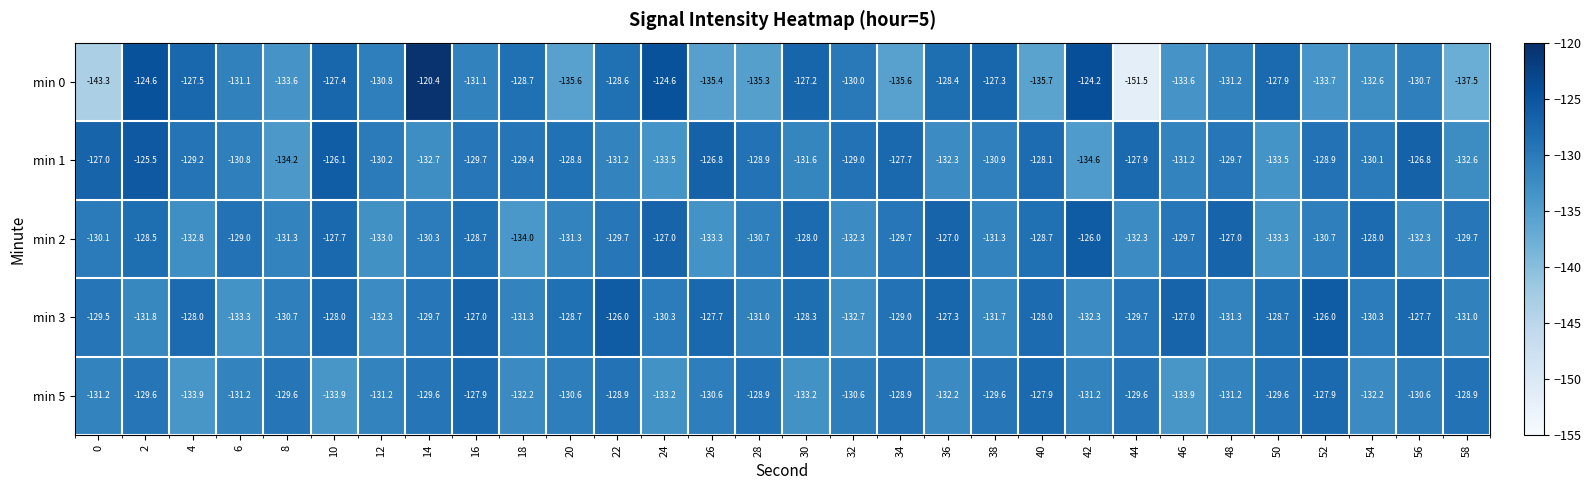

At 30, list the series in order from largest to smallest.

min 0, min 2, min 3, min 1, min 5